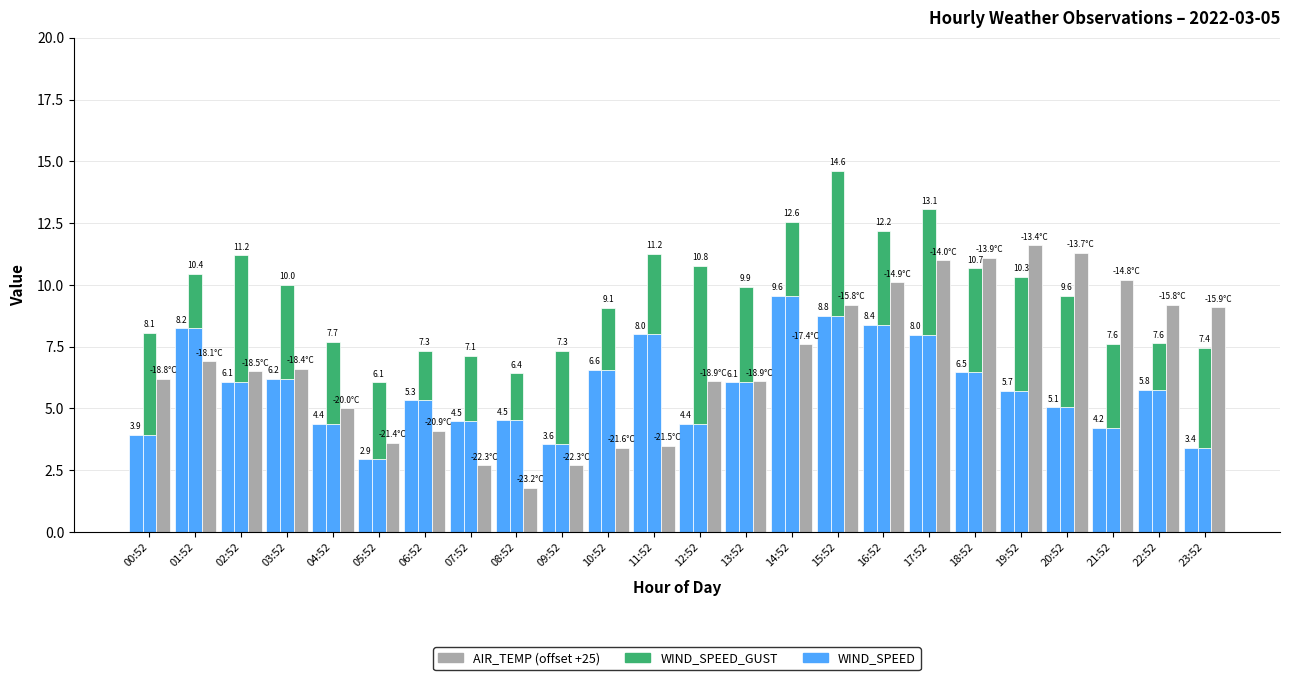

How many data points in WIND_SPEED_GUST are less than 3?

7